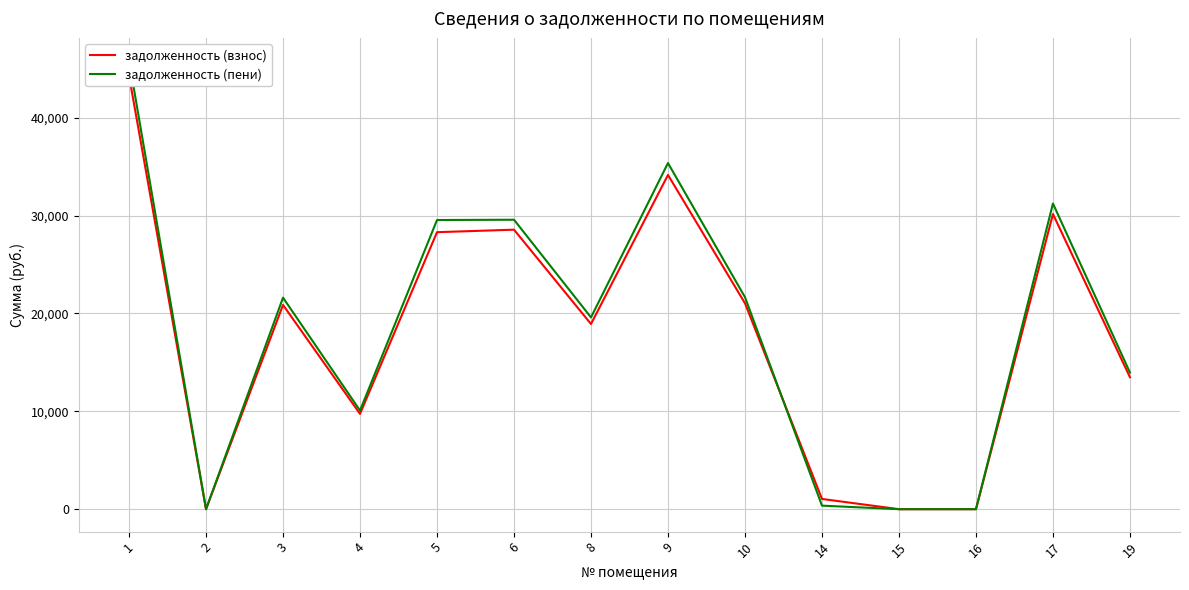

What is the sum of the задолженность (пени) values at 4 and 15?

10083.1